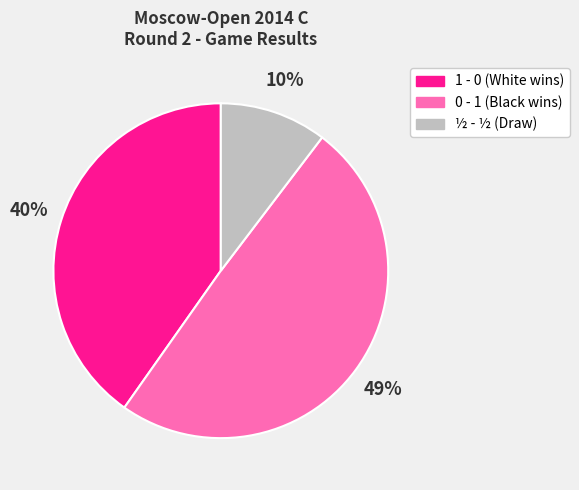

Which slice is the smallest?

½ - ½